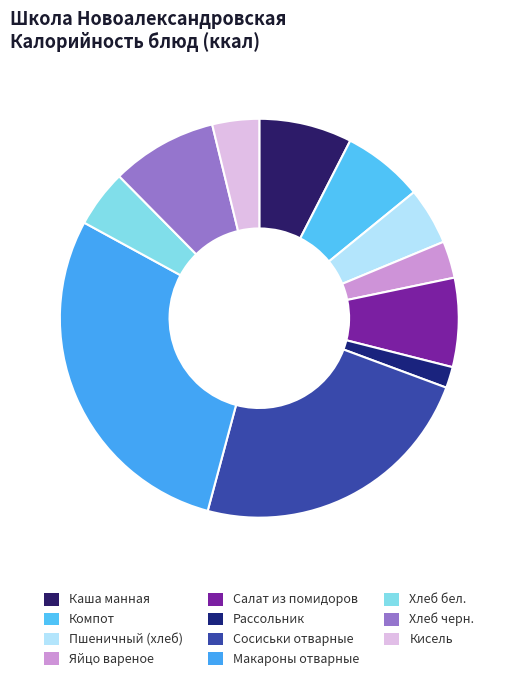

Is there a majority slice in this chart?

No